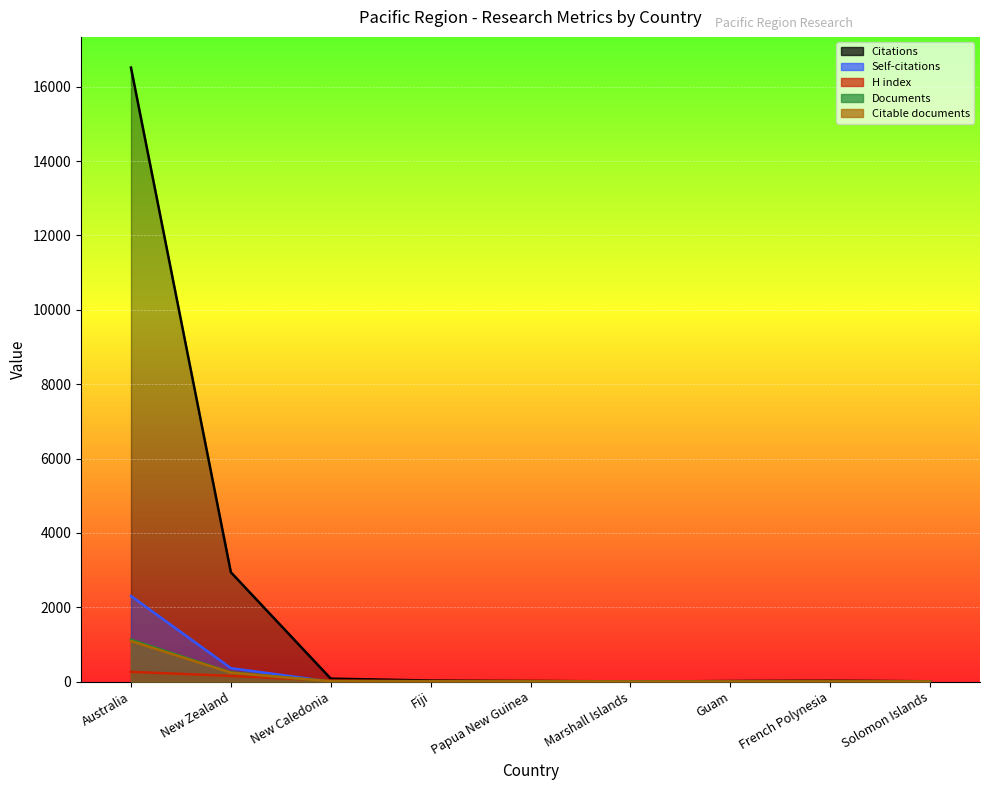

The value of H index at New Caledonia is 8. True or false?

False